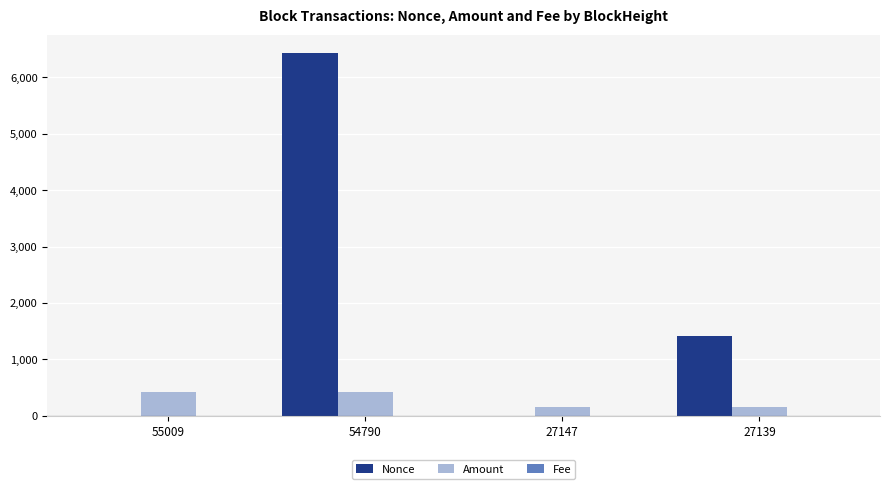

Which series has the largest range (max minus min)?

Nonce